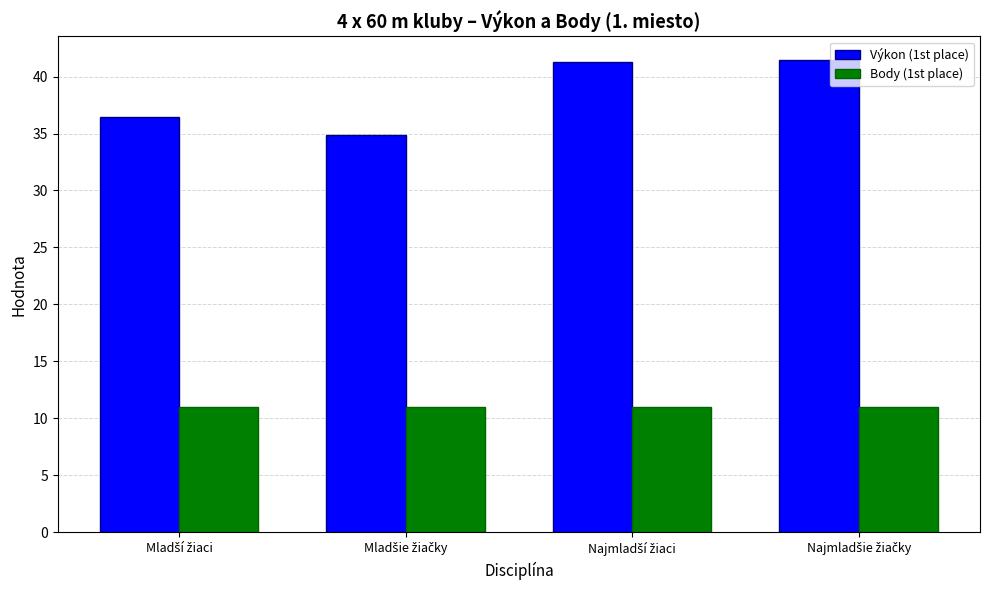

What is the average value of the Výkon (1st place) series?

38.5